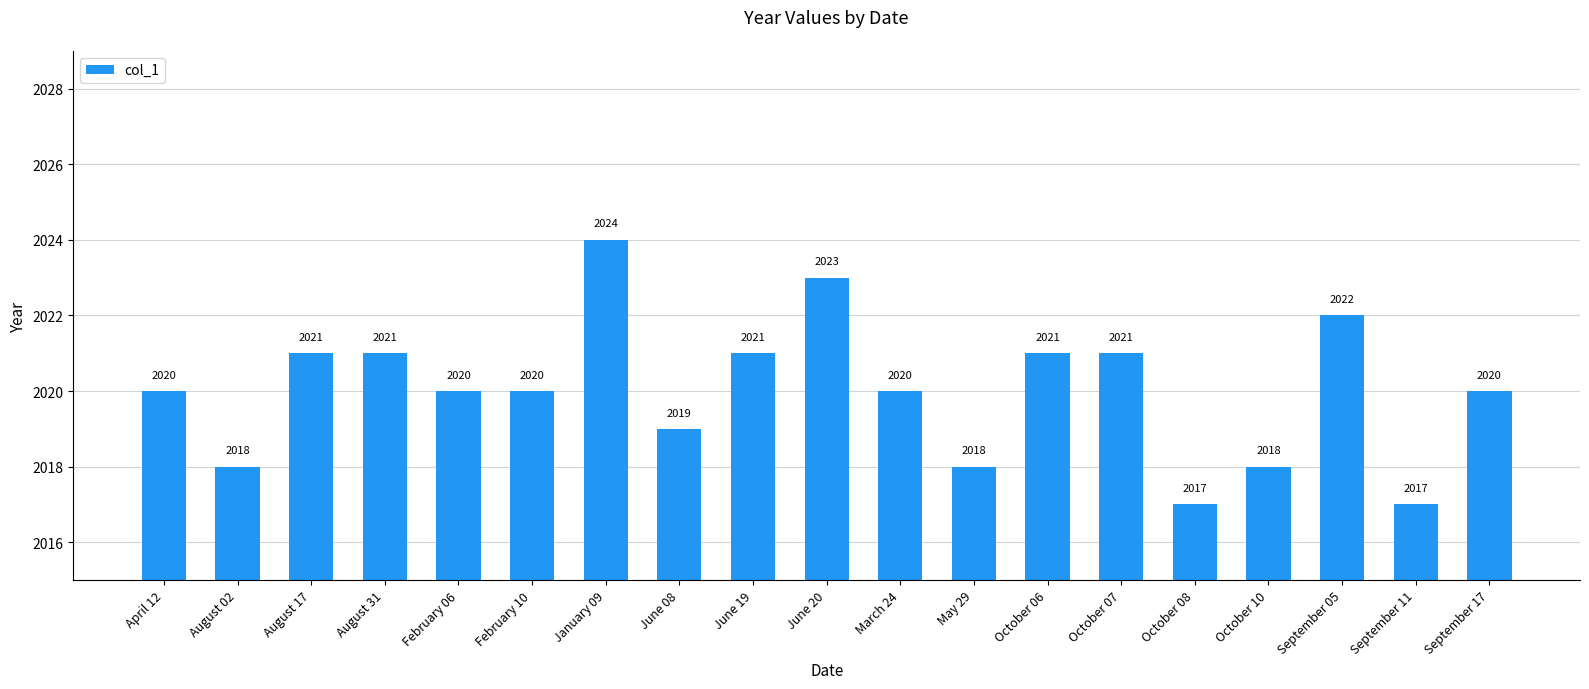

Reading left to right, list all the values displayed in this chart.

April 12=2020	August 02=2018	August 17=2021	August 31=2021	February 06=2020	February 10=2020	January 09=2024	June 08=2019	June 19=2021	June 20=2023	March 24=2020	May 29=2018	October 06=2021	October 07=2021	October 08=2017	October 10=2018	September 05=2022	September 11=2017	September 17=2020